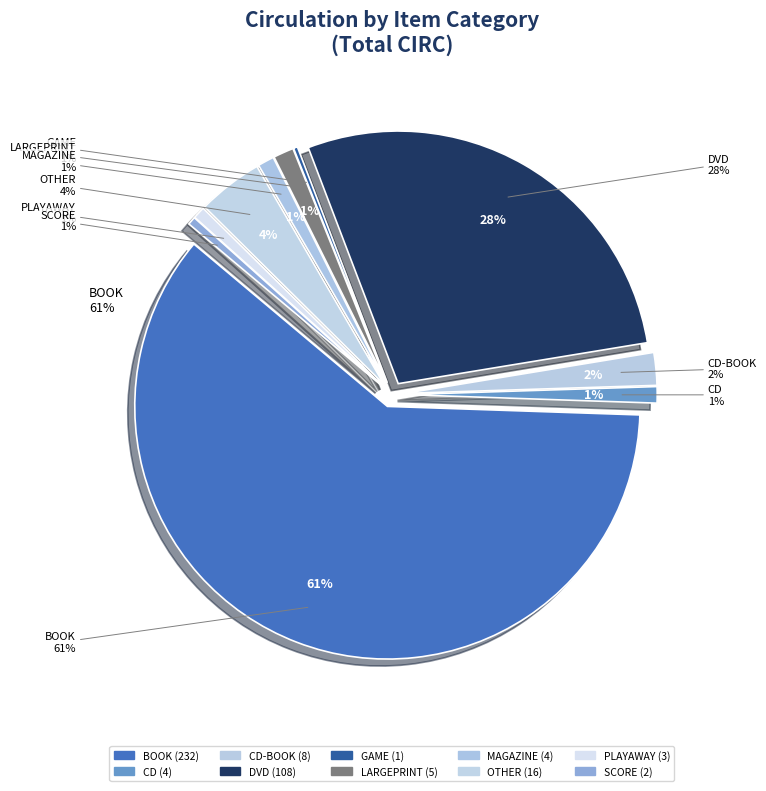

True or false: PLAYAWAY accounts for 1% of the total.

True